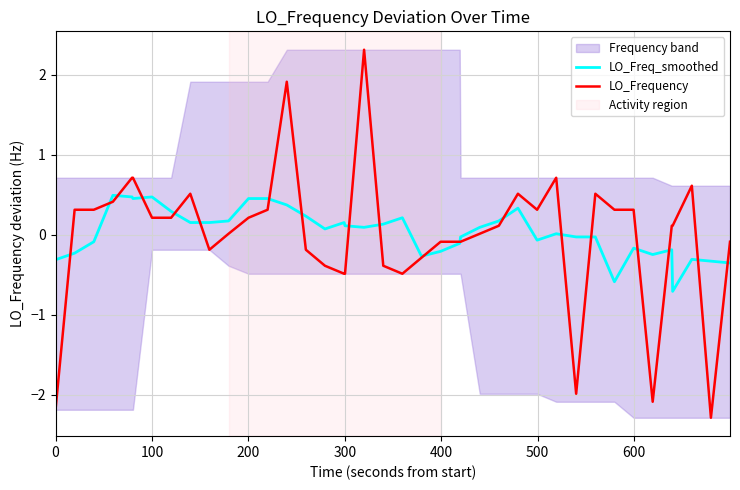

What is the maximum value for LO_Freq_smoothed?

0.5